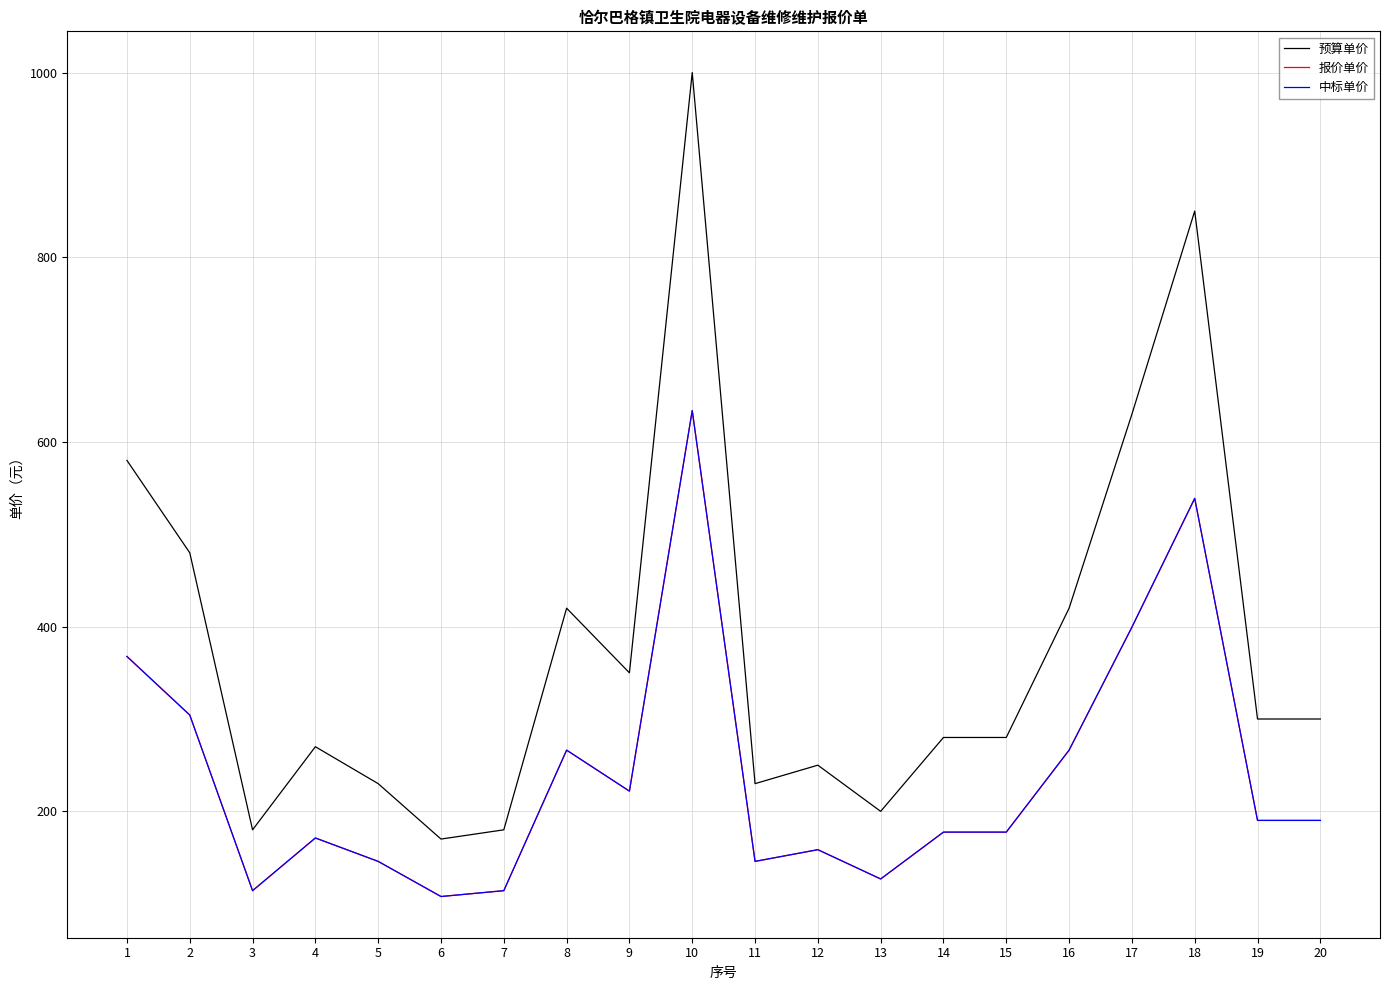

At how many categories does at least one series exceed 413?

7